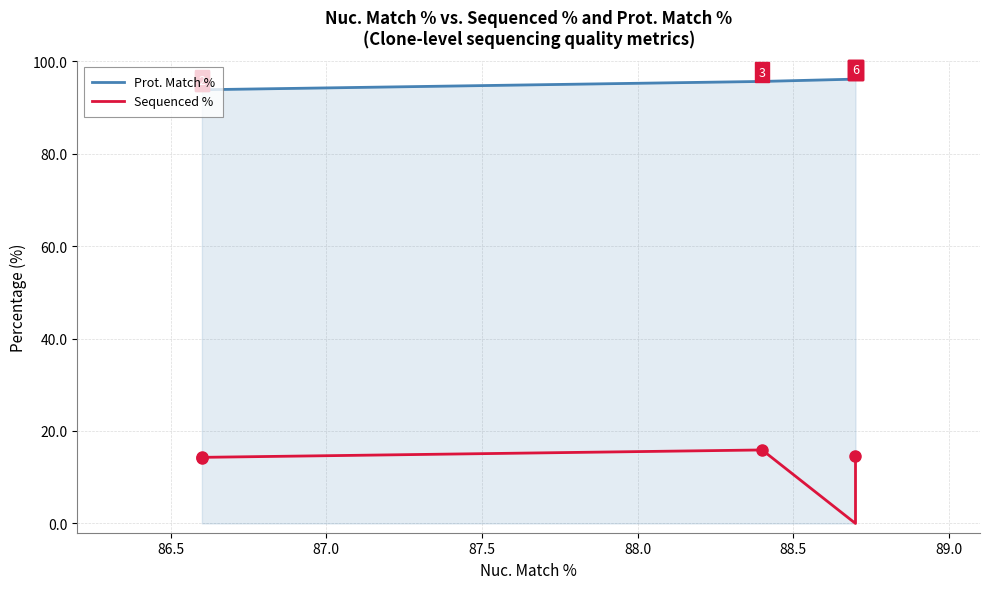

Between 86.5 and 87.0, which series saw the biggest shift?

Prot. Match %